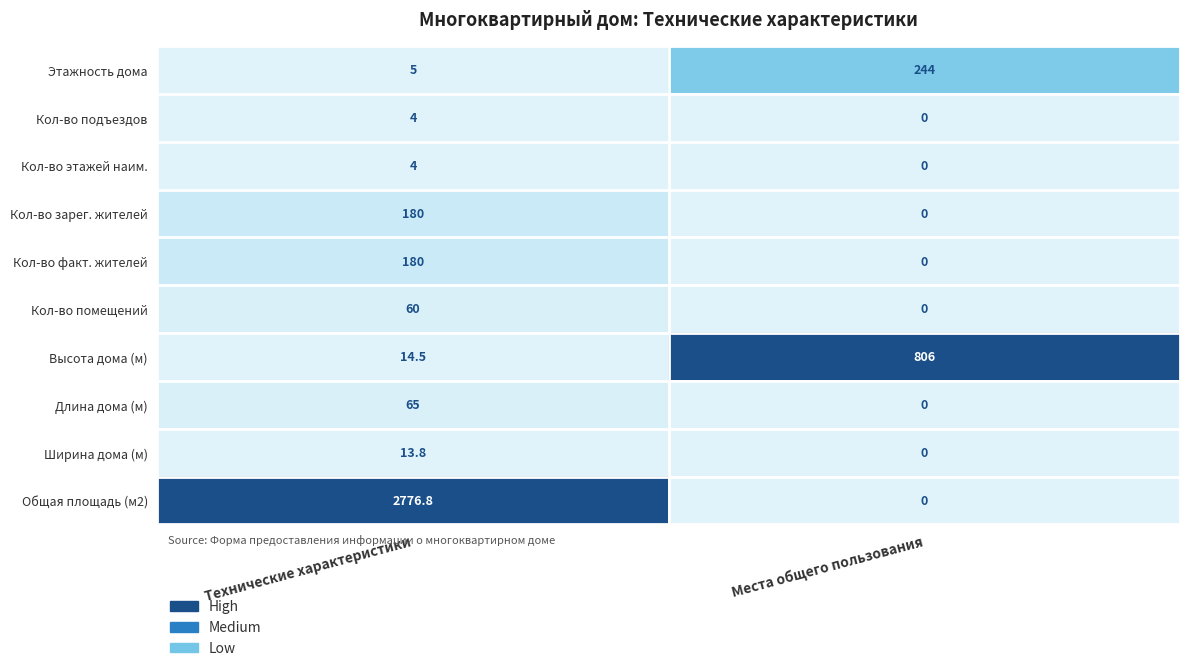

Is it true that Этажность дома equals 244.0 at Места общего пользования?

True